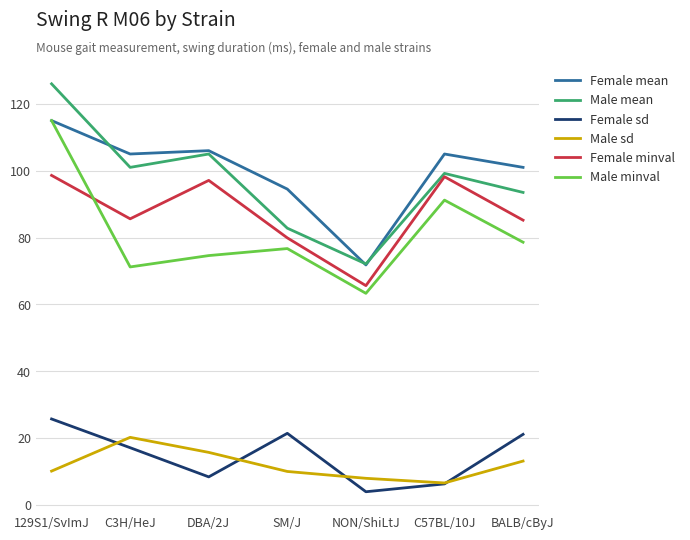

At which category is the sum across all series the highest?

129S1/SvImJ